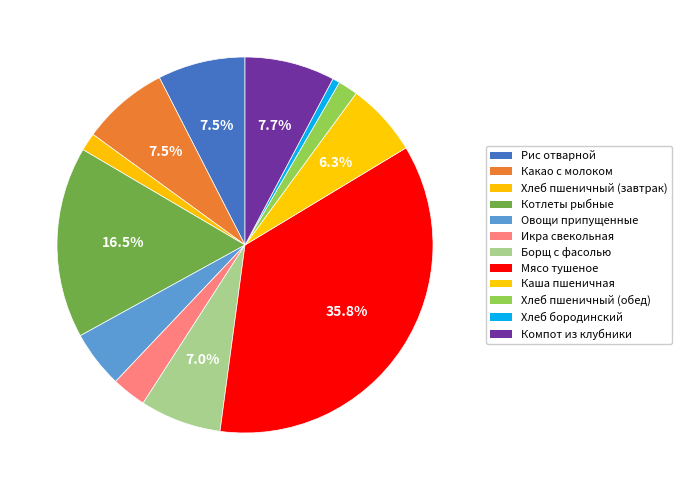

To the nearest percent, what is the combined percentage of Икра свекольная and Хлеб пшеничный (обед)?

5%